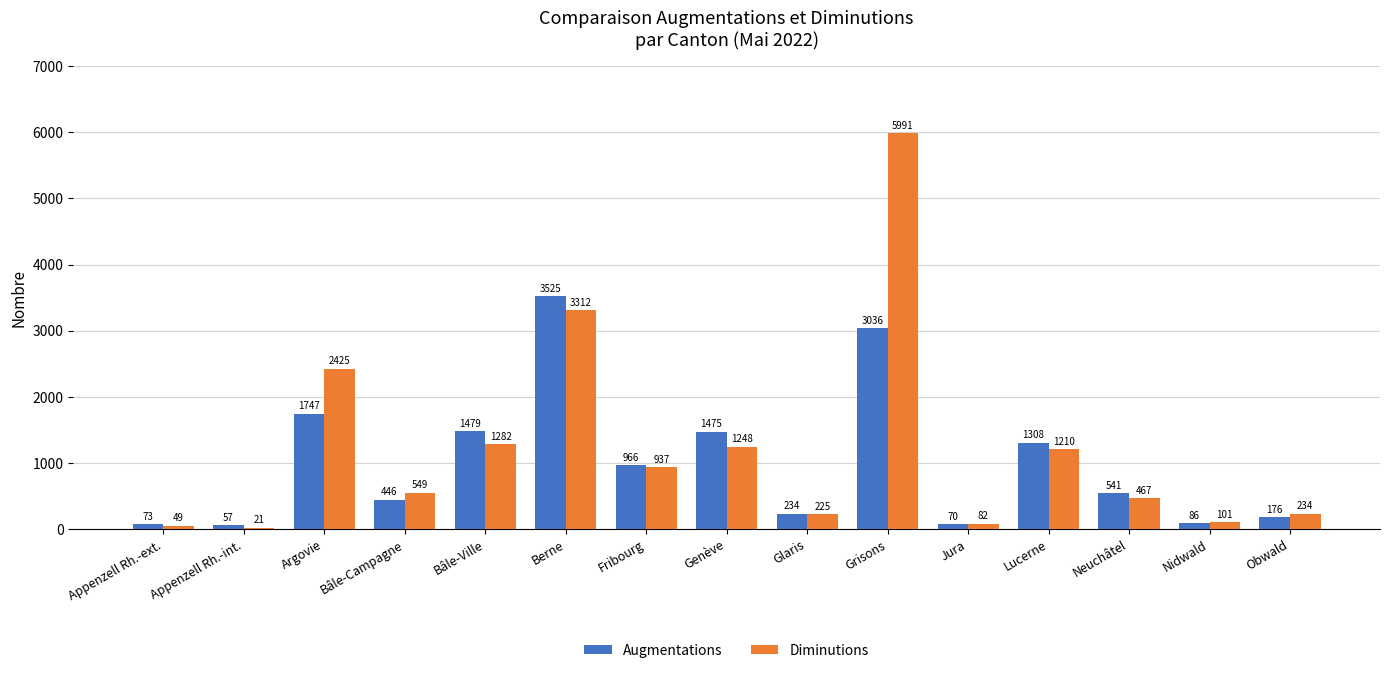

What is the sum of all Diminutions values?

18133